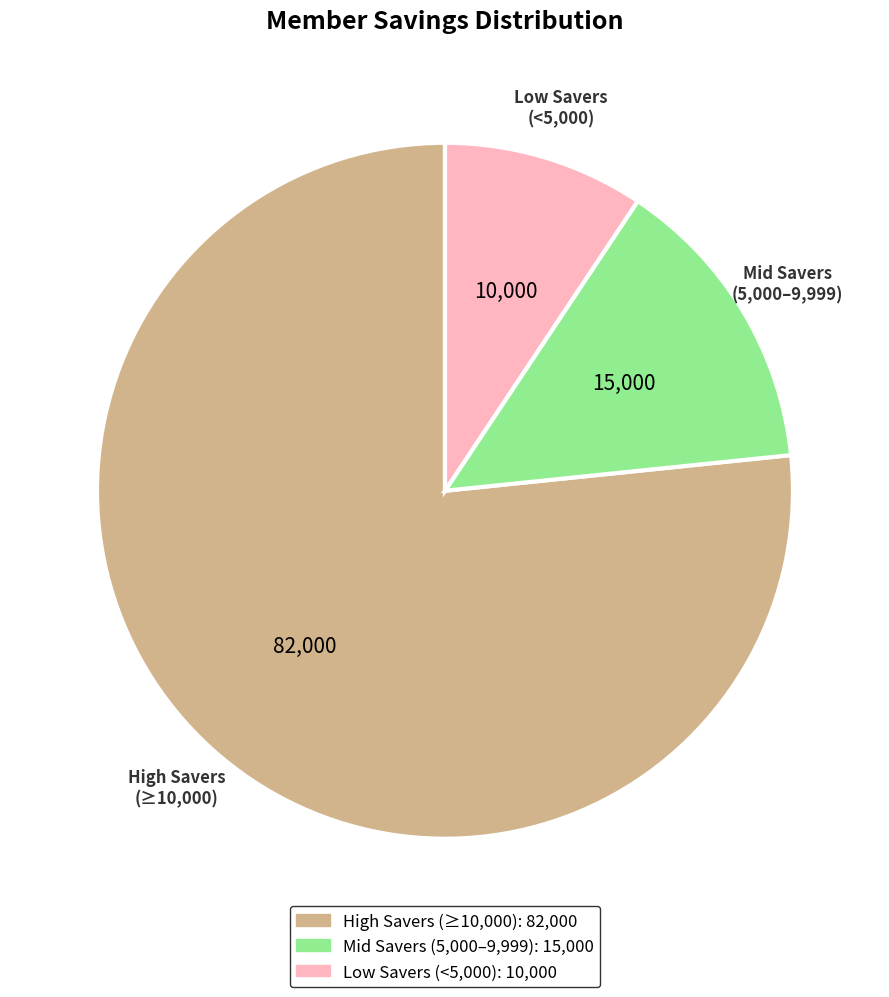

Is there a majority slice in this chart?

Yes